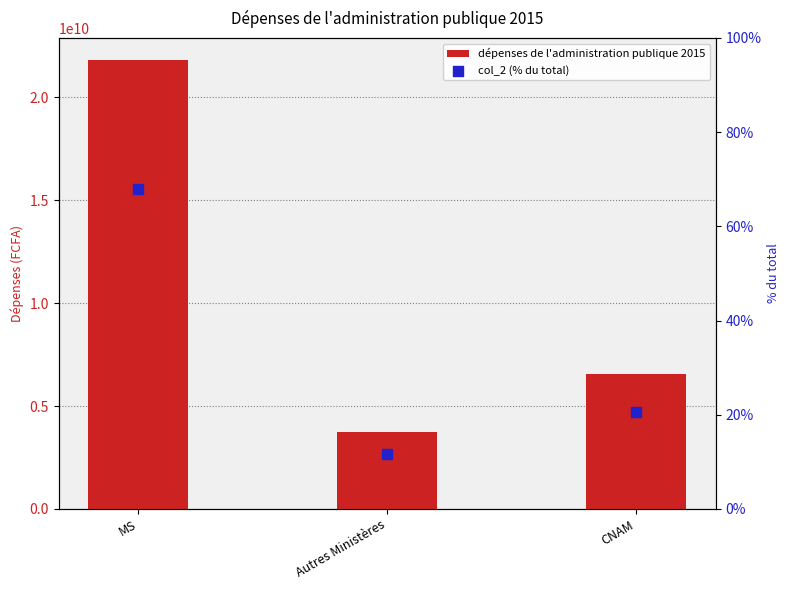

At how many categories does at least one series exceed 18953332655?

1